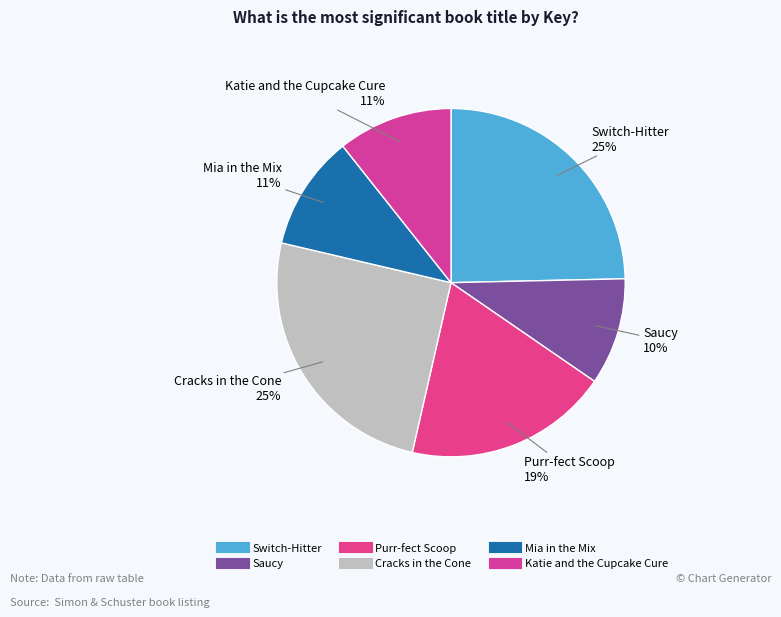

Is it true that Cracks in the Cone is 25% of the pie?

True